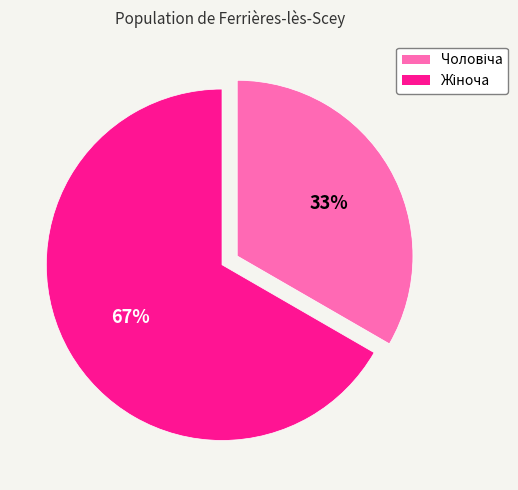

To the nearest percent, what is the average slice percentage?

50%